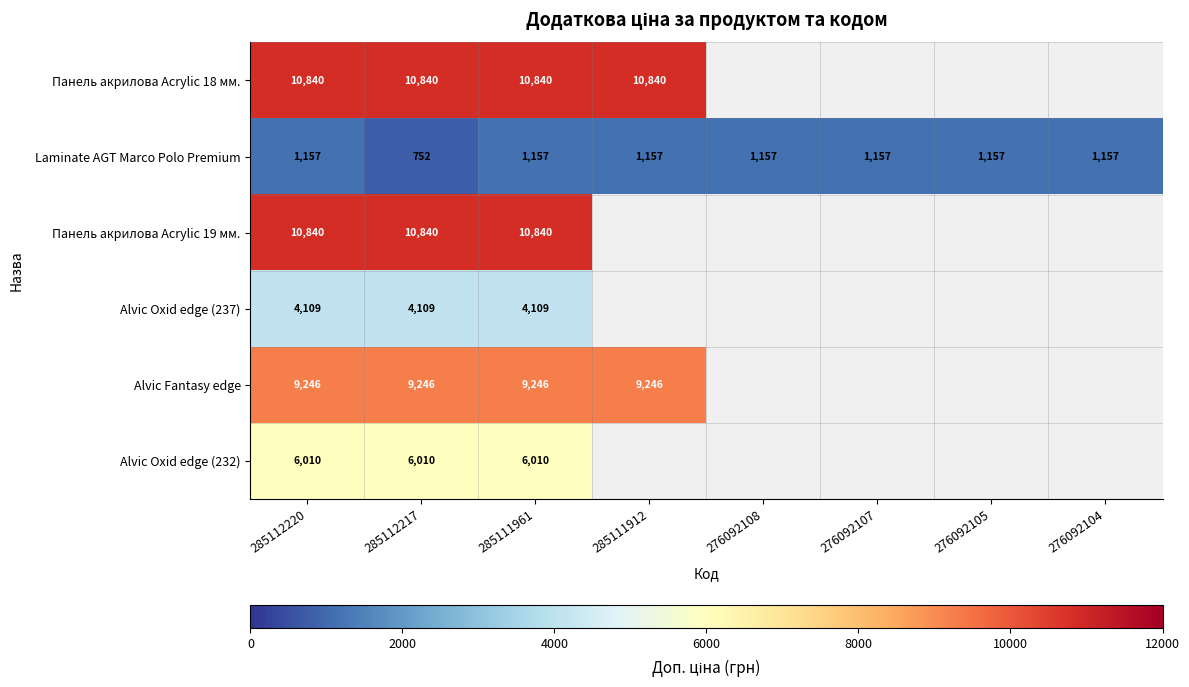

How many distinct data groups are displayed?

6